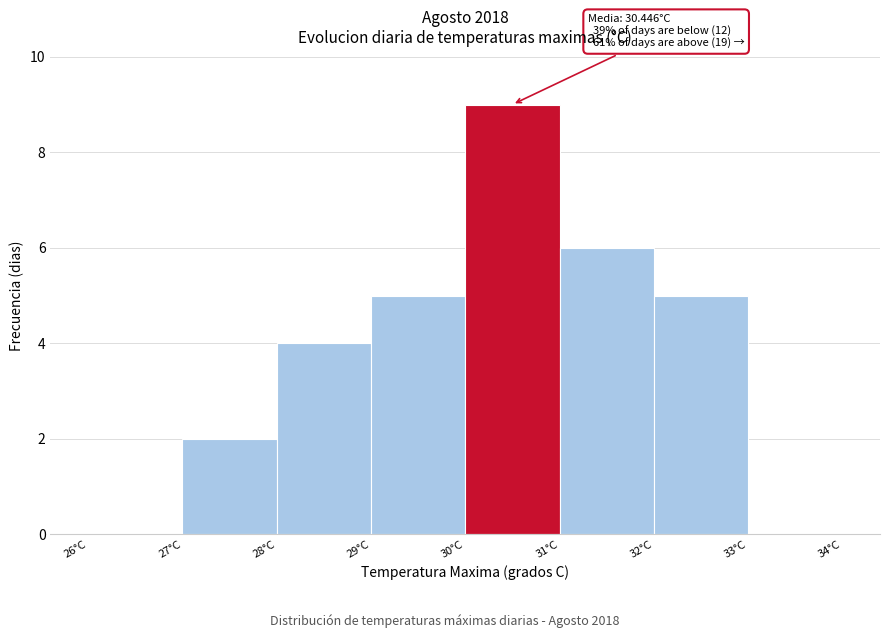

Over which range of the x-axis is the bar tallest?

30 to 31